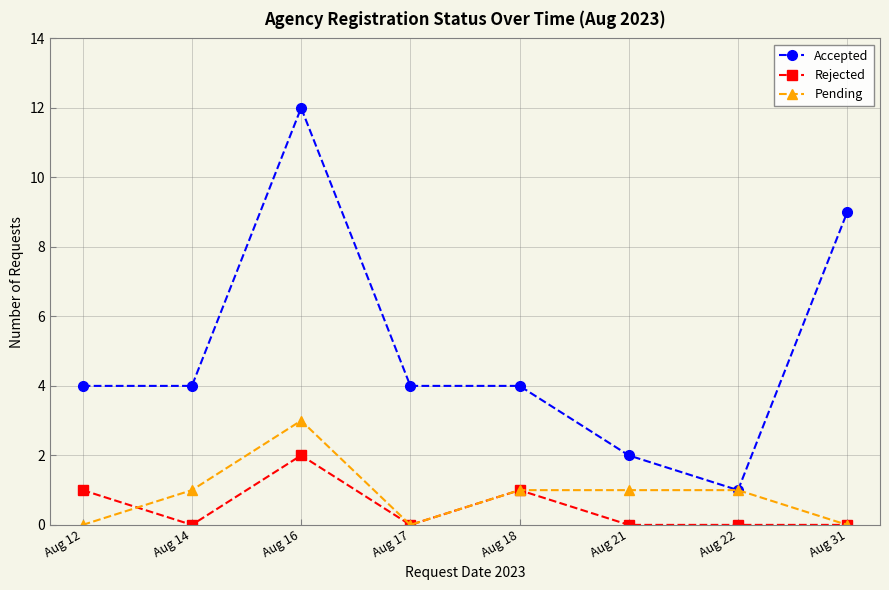

The Accepted series shows 7 at Aug 14. True or false?

False